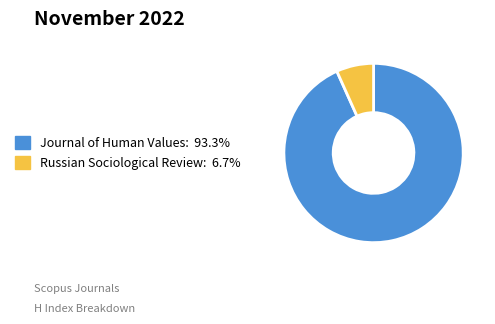

Do Journal of Human Values and Russian Sociological Review together represent more than half of the pie?

Yes